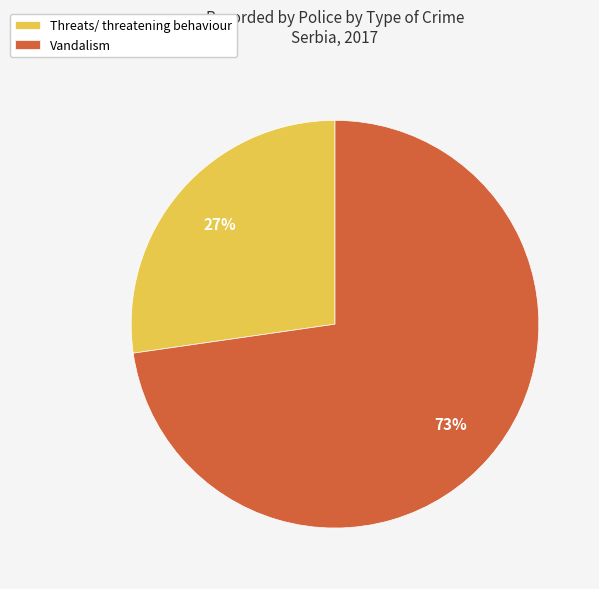

How many segments does this pie chart have?

2